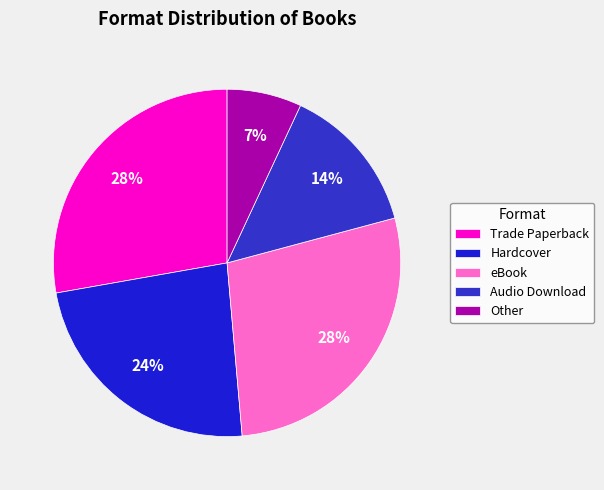

Is it true that Hardcover is 24% of the pie?

True